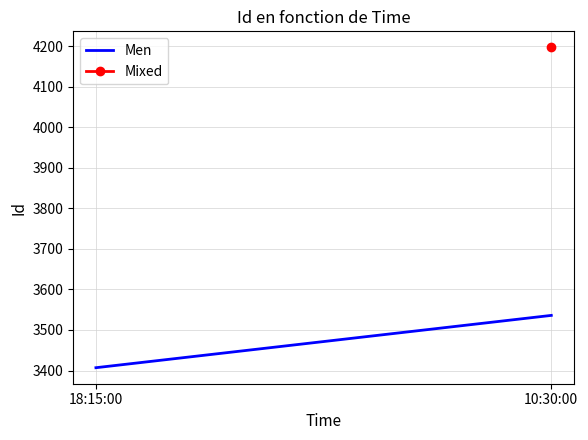

Reading right to left, extract all data points from this chart.

10:30:00=3536	18:15:00=3407